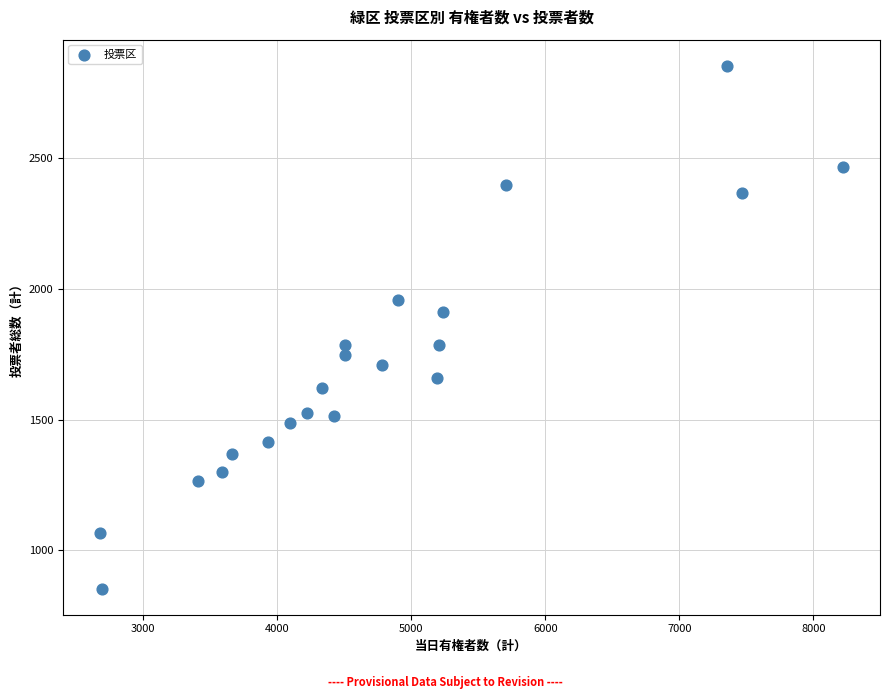

What is the range of X values (max minus min)?

5540